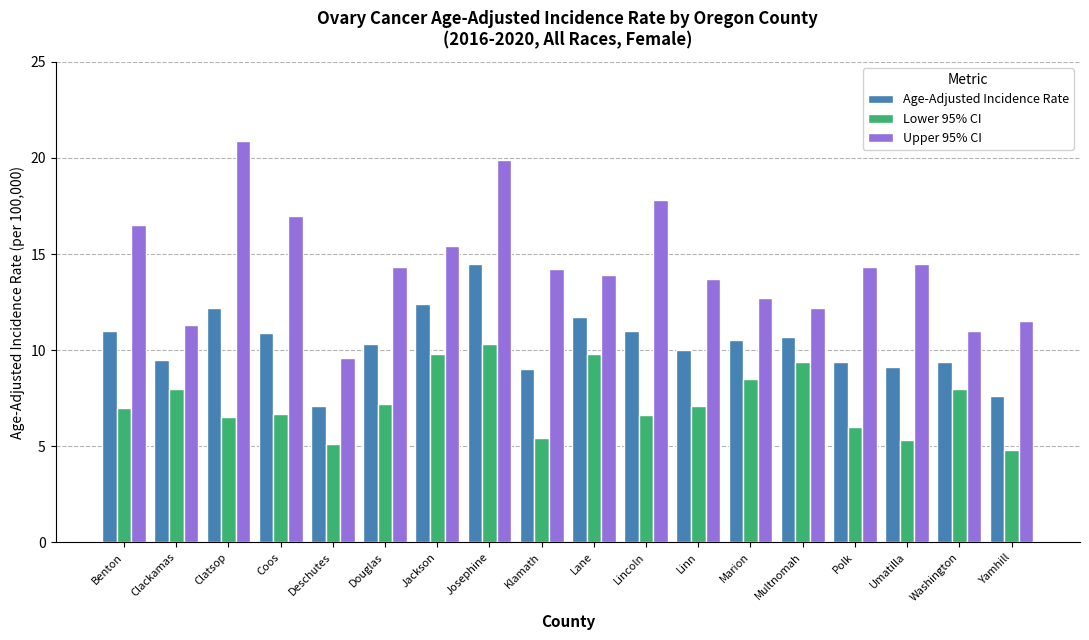

How many bars are there in total?

54